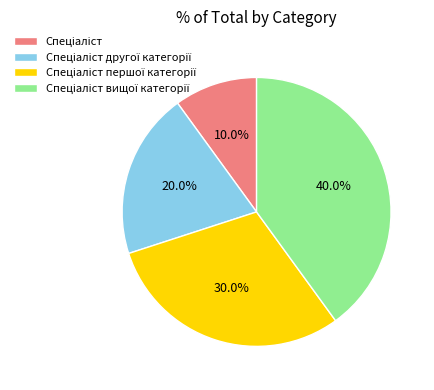

Is there a majority slice in this chart?

No